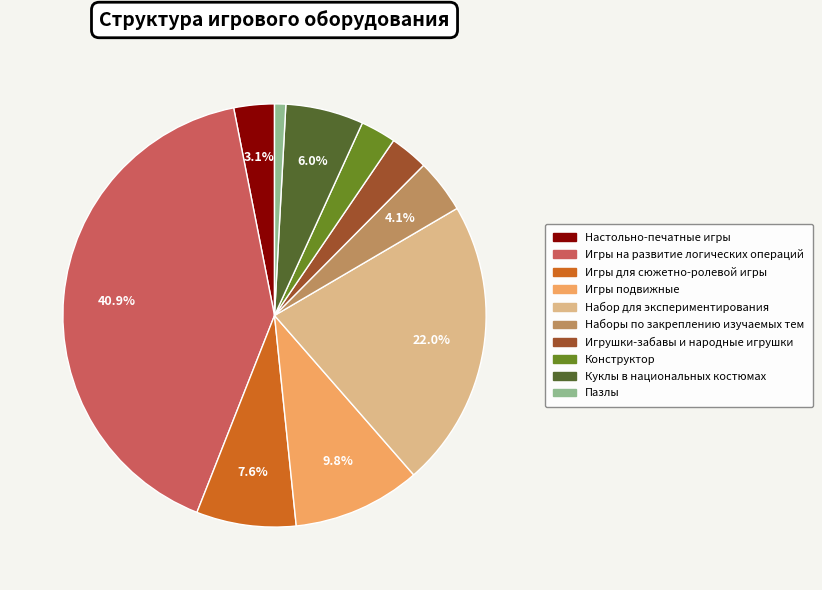

To the nearest percent, what portion does Набор для экспериментирования represent?

22%